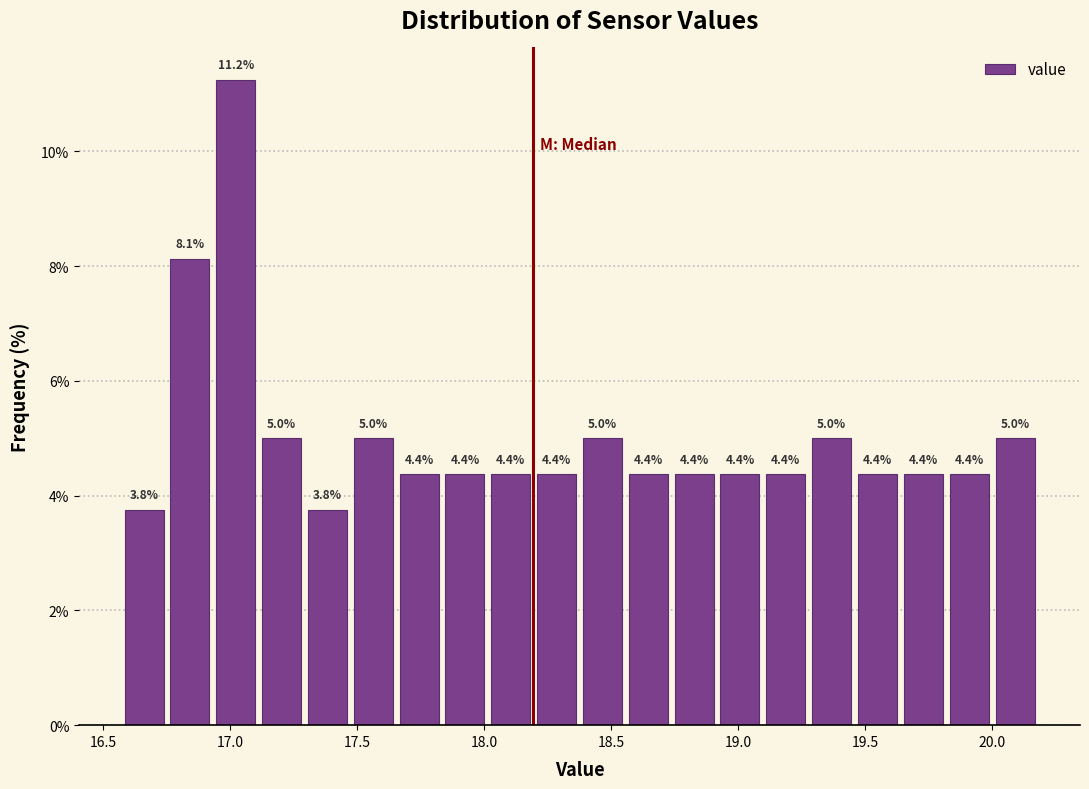

Read against the x-axis, roughly where is the centre of the tallest bar?

17.00